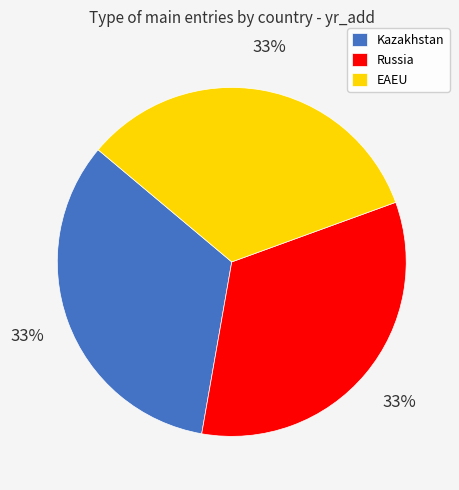

What is the ratio of the value at EAEU to the value at Russia?

1.0